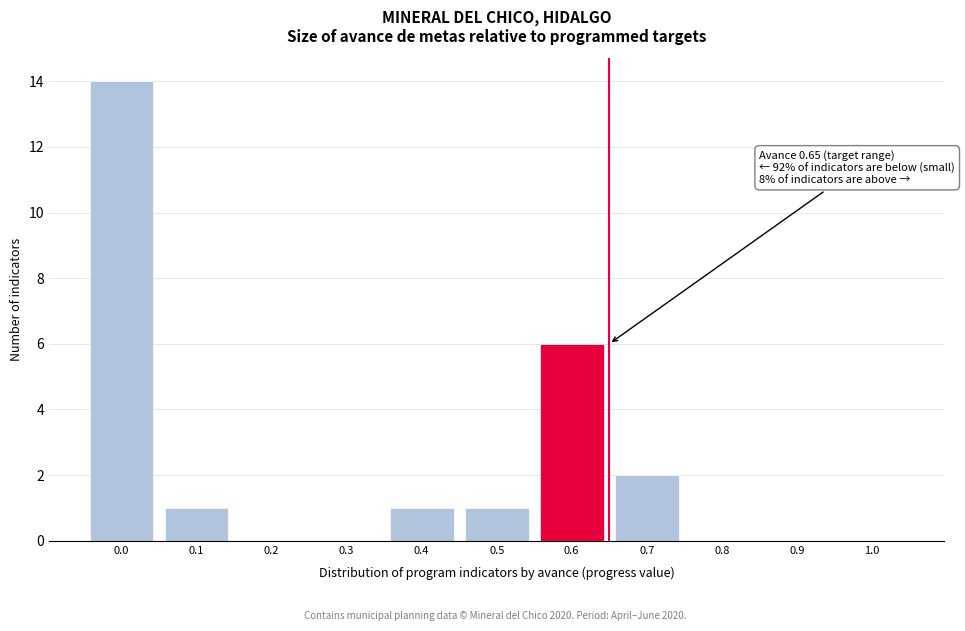

Reading right to left, what are all the values shown in this chart?

1.0=0	0.9=0	0.8=0	0.7=2	0.6=6	0.5=1	0.4=1	0.3=0	0.2=0	0.1=1	0.0=14